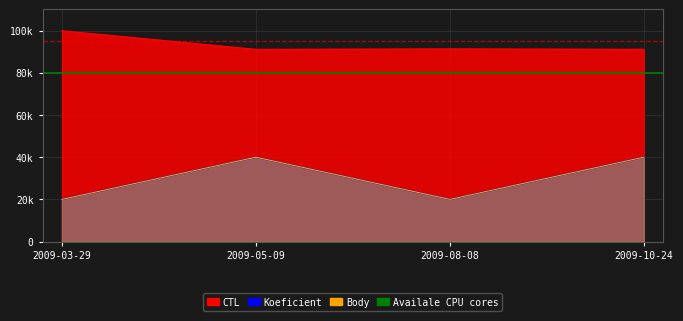

The Koeficient series shows 5932 at 2009-03-29. True or false?

False